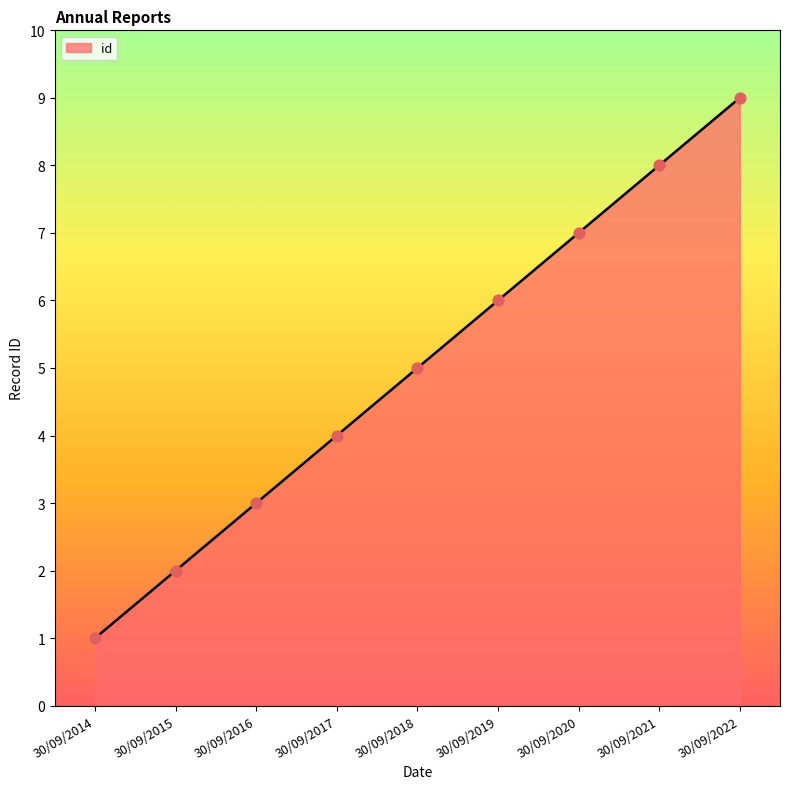

What is the ratio of the value at 30/09/2021 to the value at 30/09/2019?

1.3